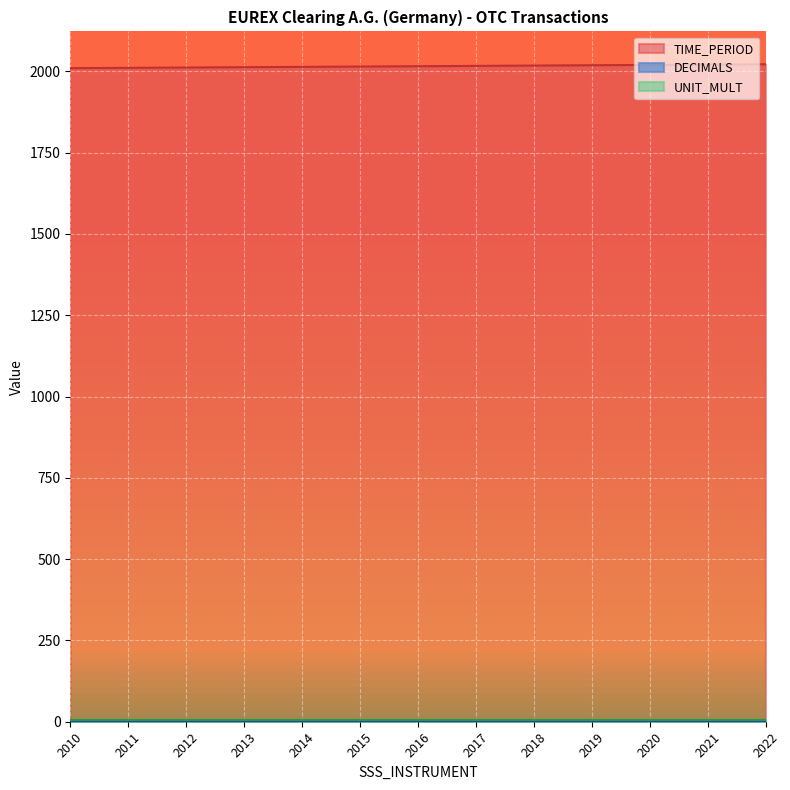

What is the average value of the TIME_PERIOD series?

2016